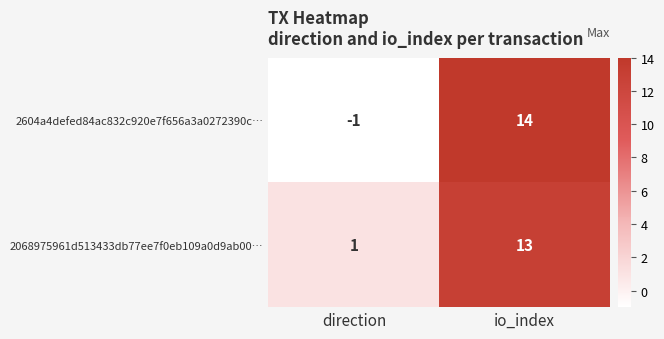

List the series in order of their peak value, lowest first.

2068975961d513433db77ee7f0eb109a0d9ab00…, 2604a4defed84ac832c920e7f656a3a0272390c…